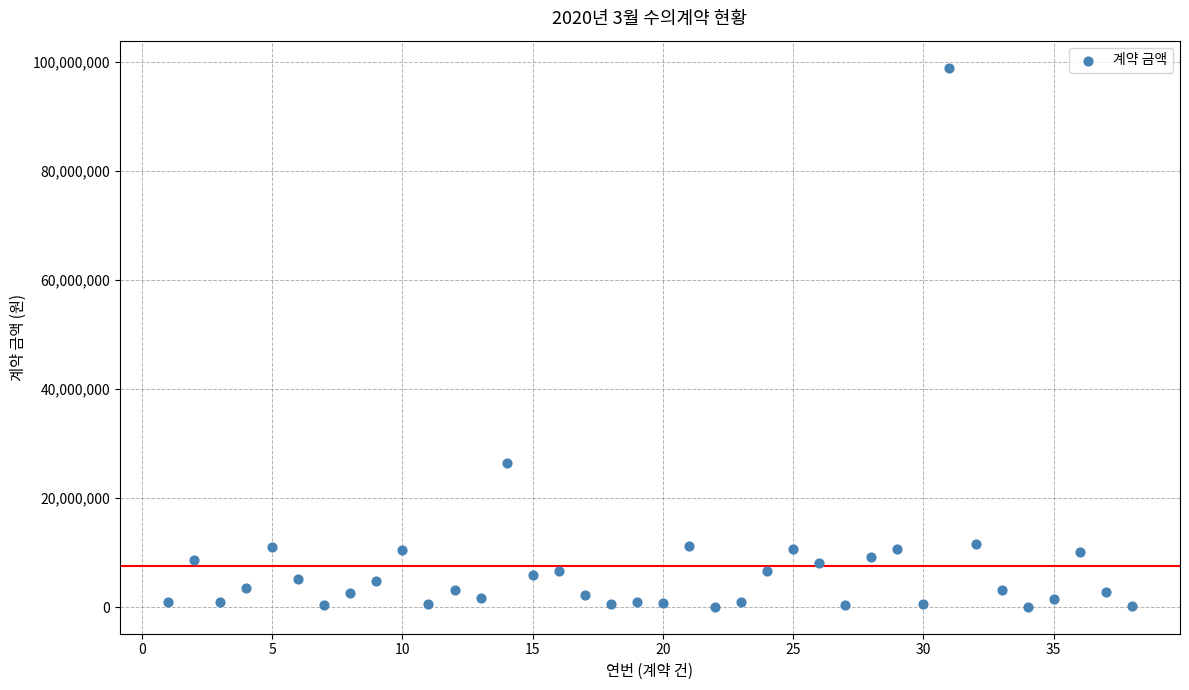

What is the range of X values (max minus min)?

37